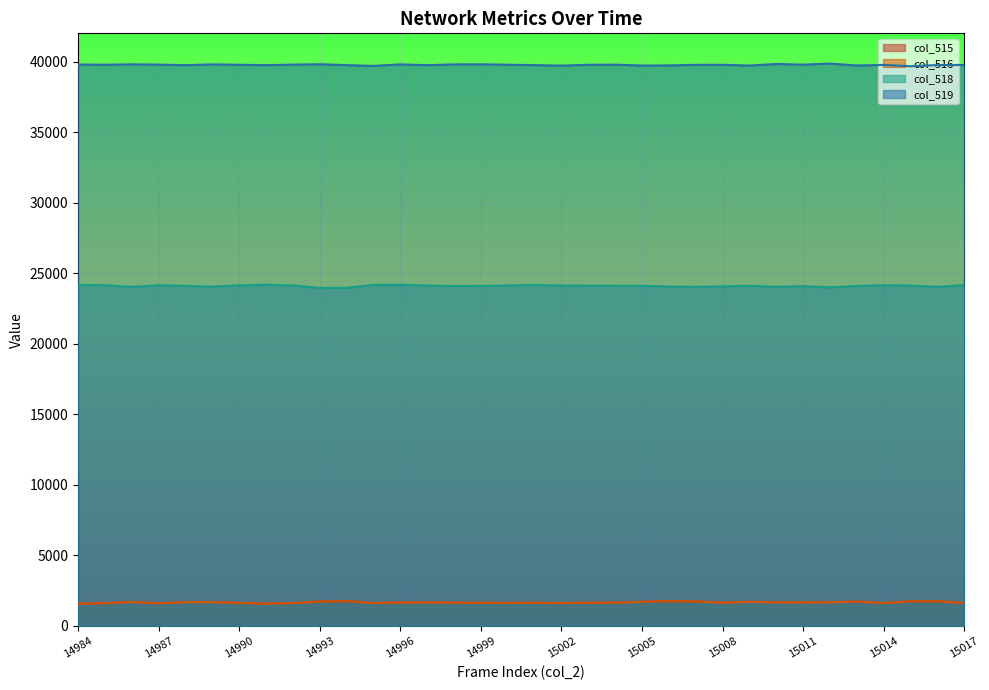

What is the value of the col_518 point at the 16th from the left?

24094